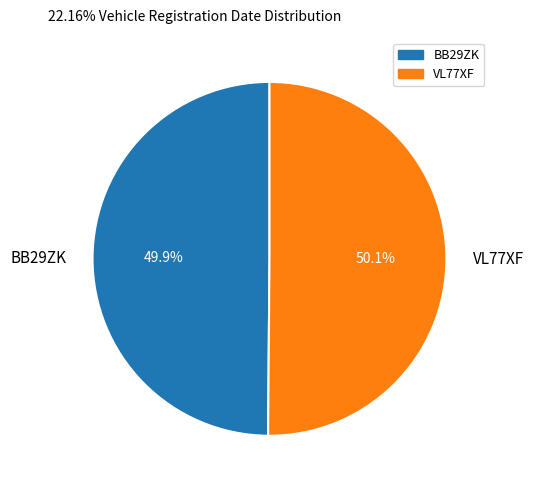

True or false: BB29ZK accounts for 64% of the total.

False